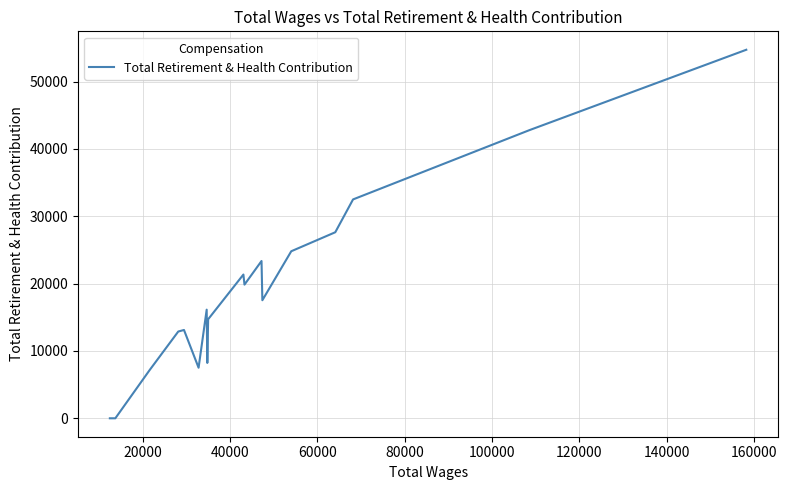

What is the maximum value shown in the chart?

54740